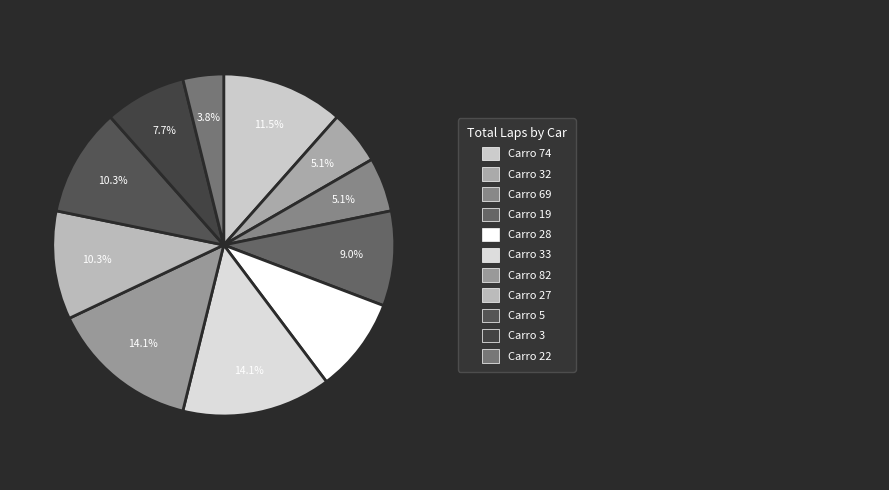

How many segments does this pie chart have?

11